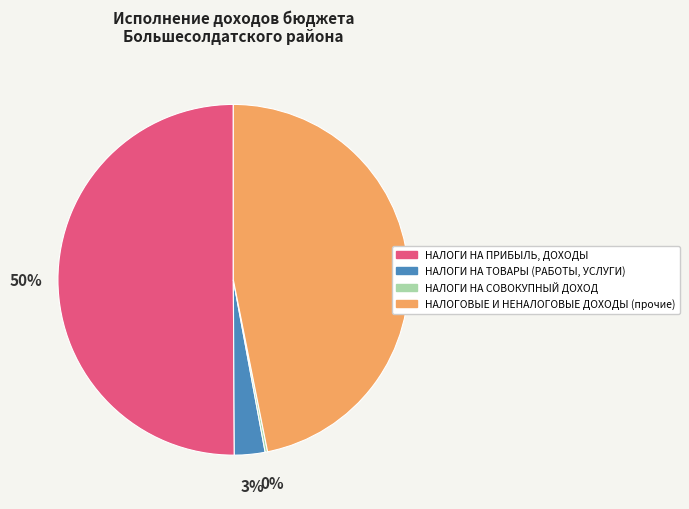

To the nearest percent, what portion does НАЛОГИ НА ТОВАРЫ (РАБОТЫ, УСЛУГИ) represent?

3%